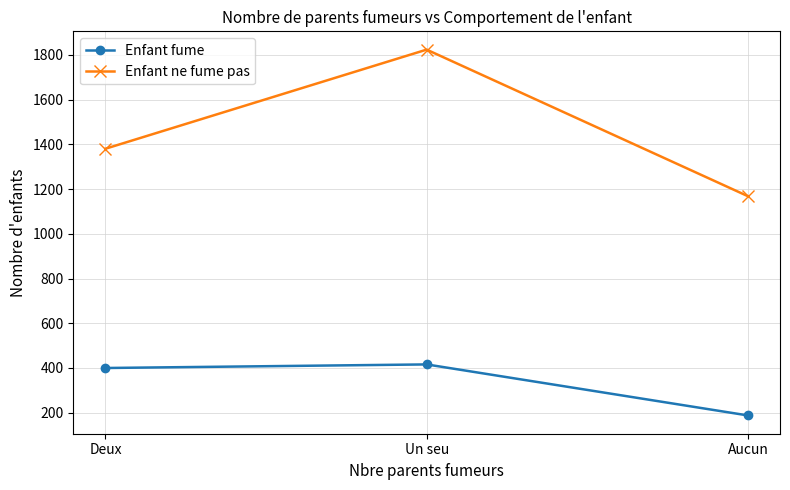

What is the average value of the Enfant ne fume pas series?

1457